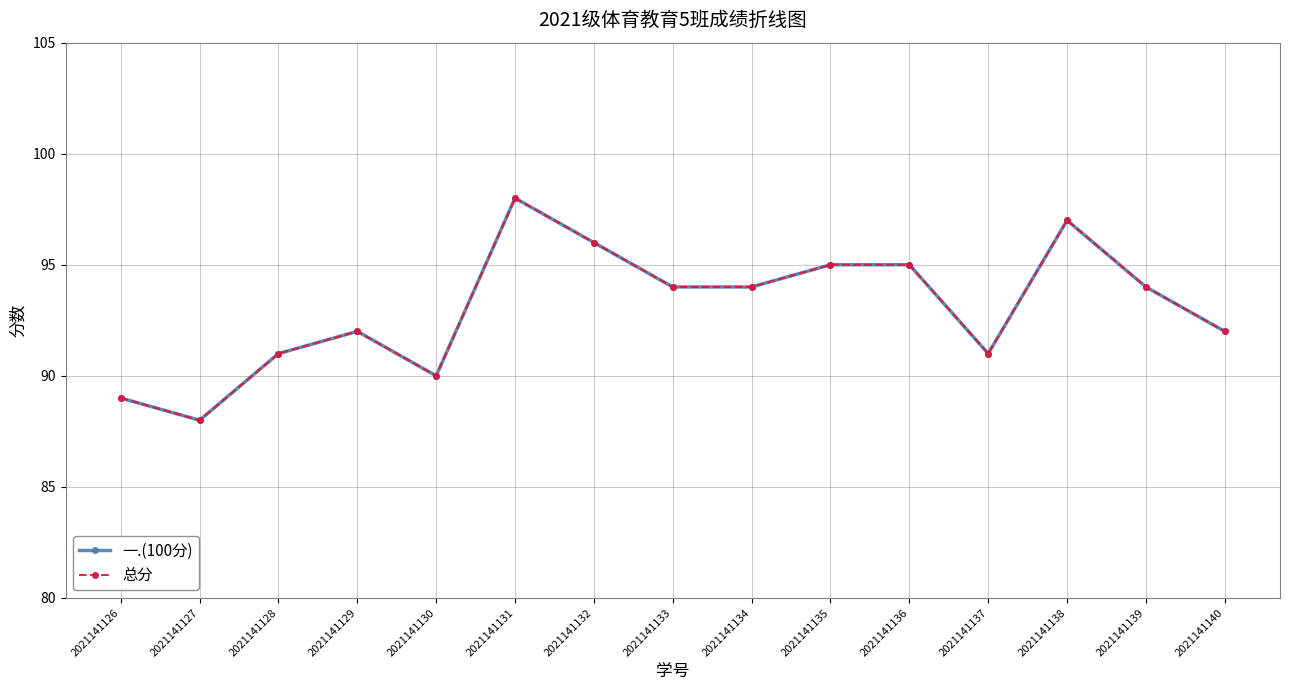

What is the sum of the 一.(100分) values at 2021141130 and 2021141126?

179